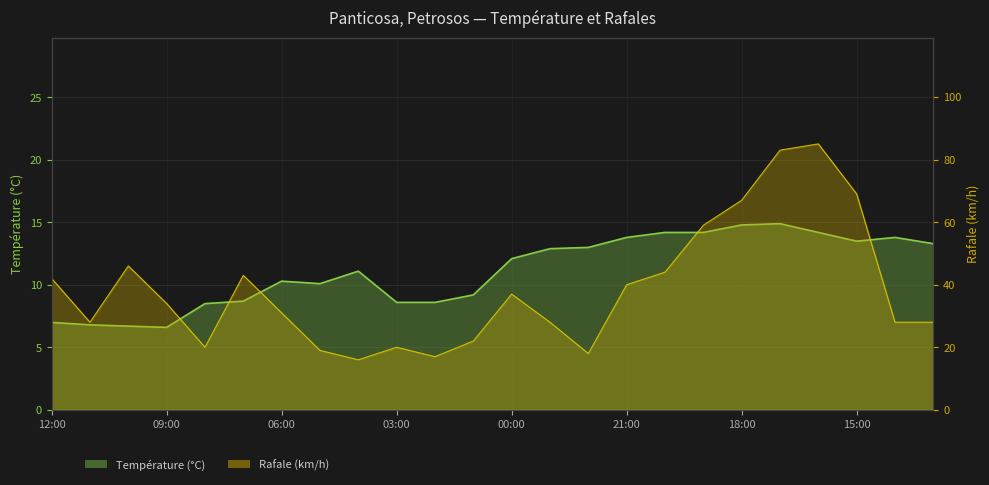

Read the Rafale (km/h) value at 23:00.

28.0